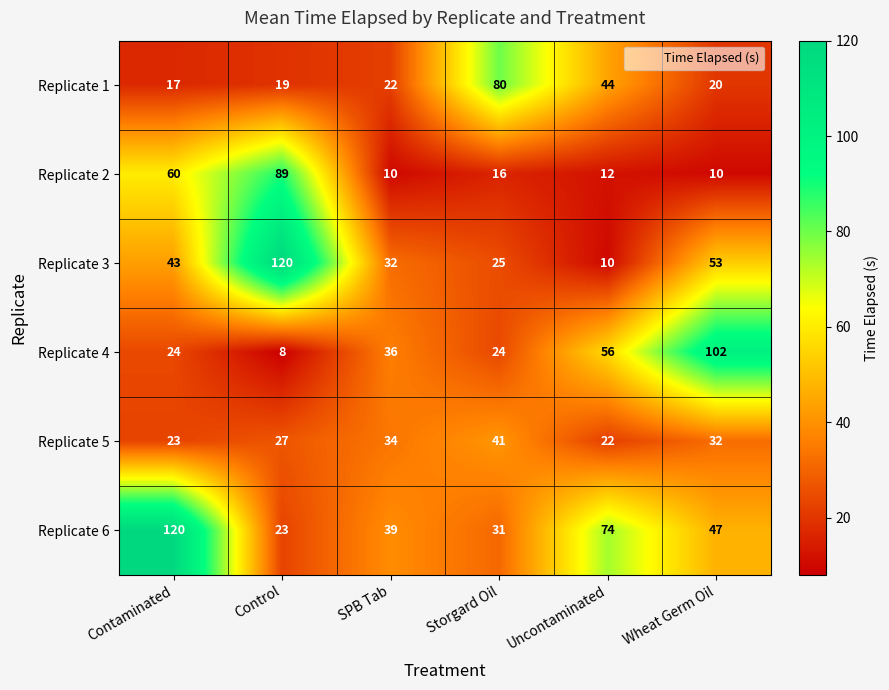

What is the total value across all series at Control?

286